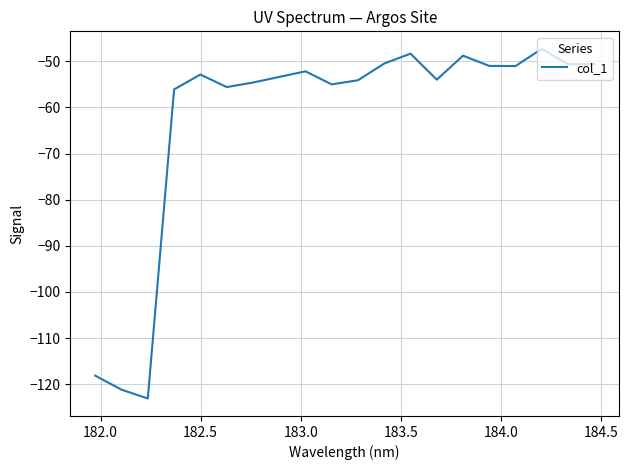

What is the difference between the maximum and minimum values?

75.8